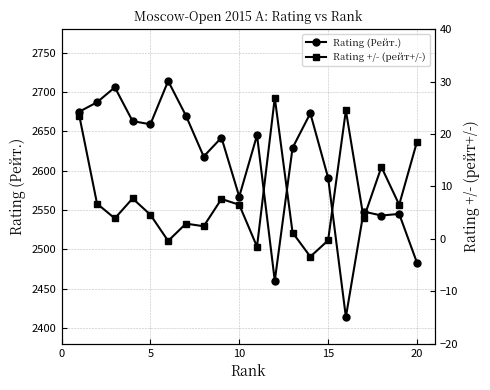

True or false: Rating (Рейт.) and Rating +/- (рейт+/-) cross at least once.

False